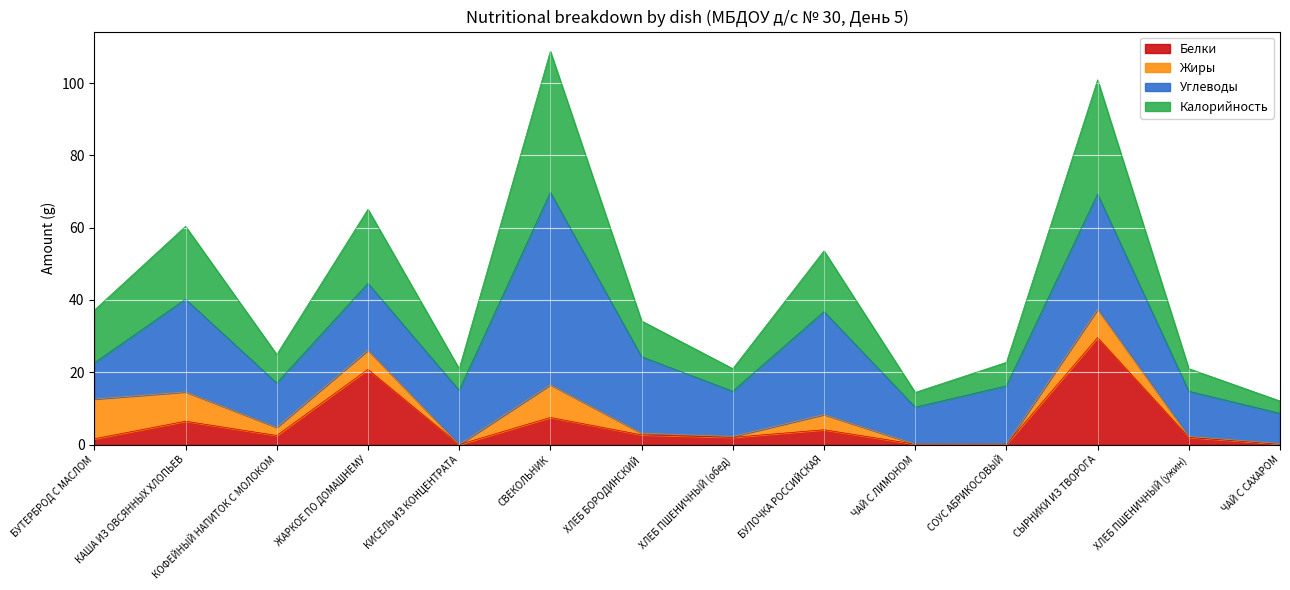

True or false: Белки has a value of 2.7 at ХЛЕБ БОРОДИНСКИЙ.

True